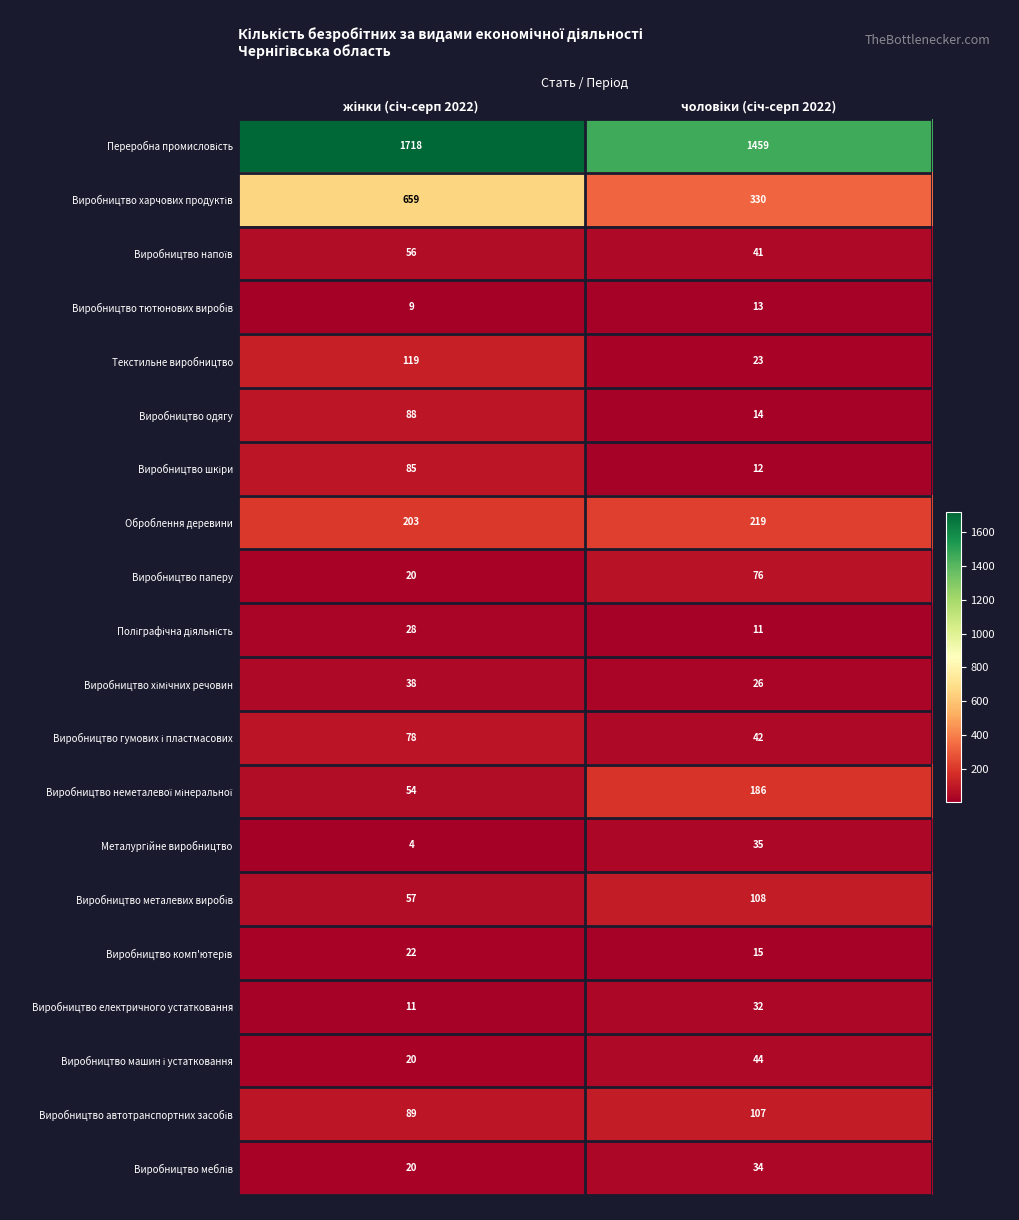

How many distinct data groups are displayed?

20